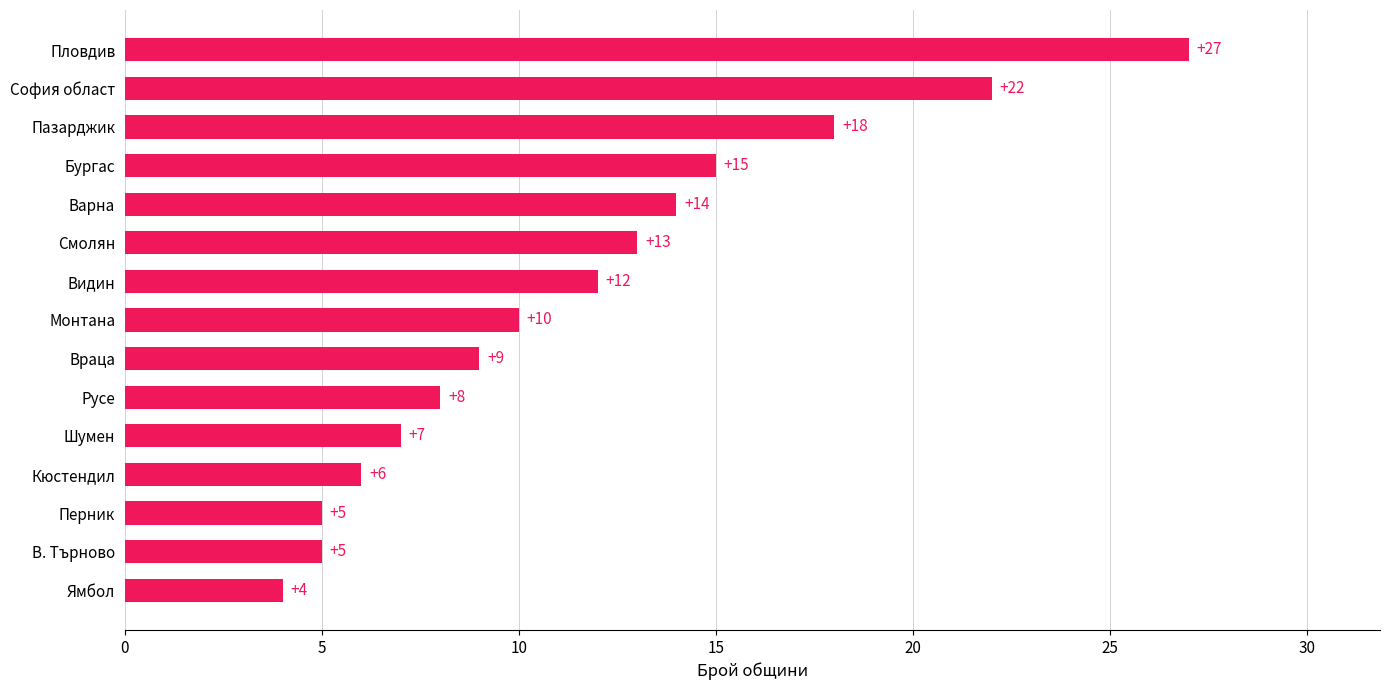

What is the difference between the maximum and second lowest values?

22